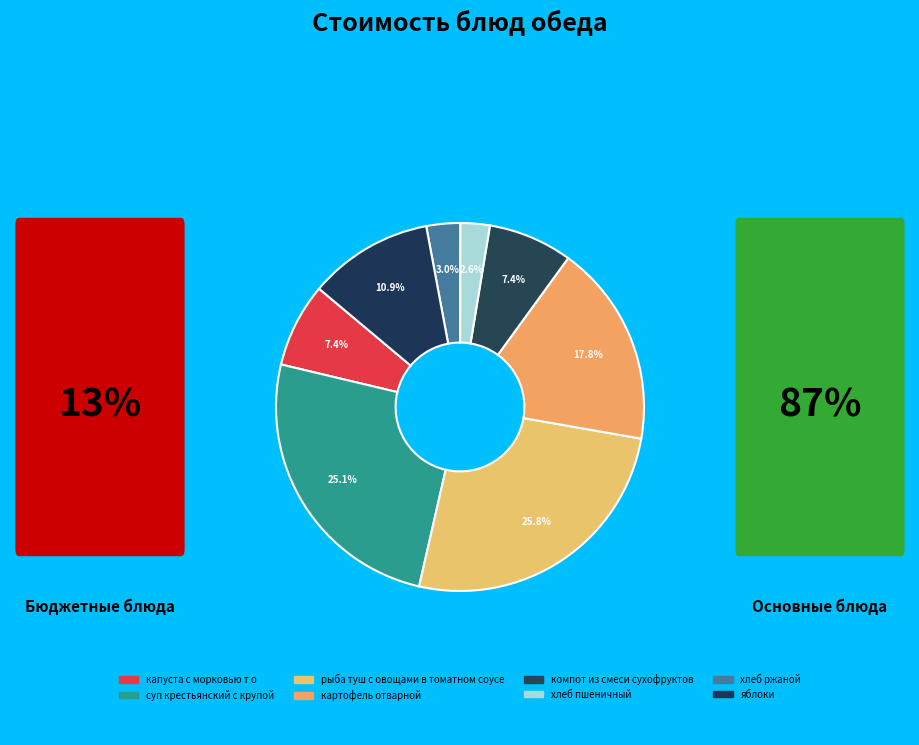

What is the smallest slice in the pie chart?

хлеб пшеничный